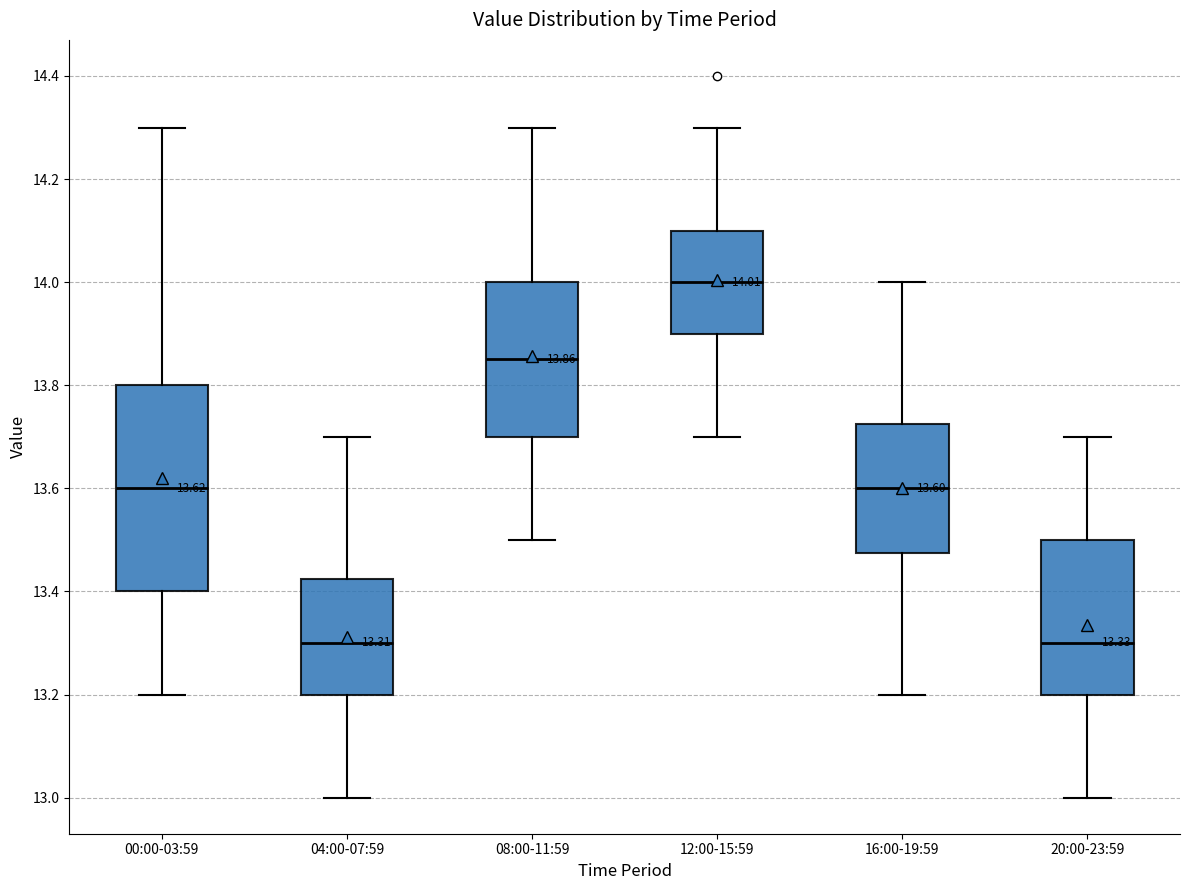

Comparing the boxes themselves (not the whiskers), which one is the tallest?

00:00-03:59